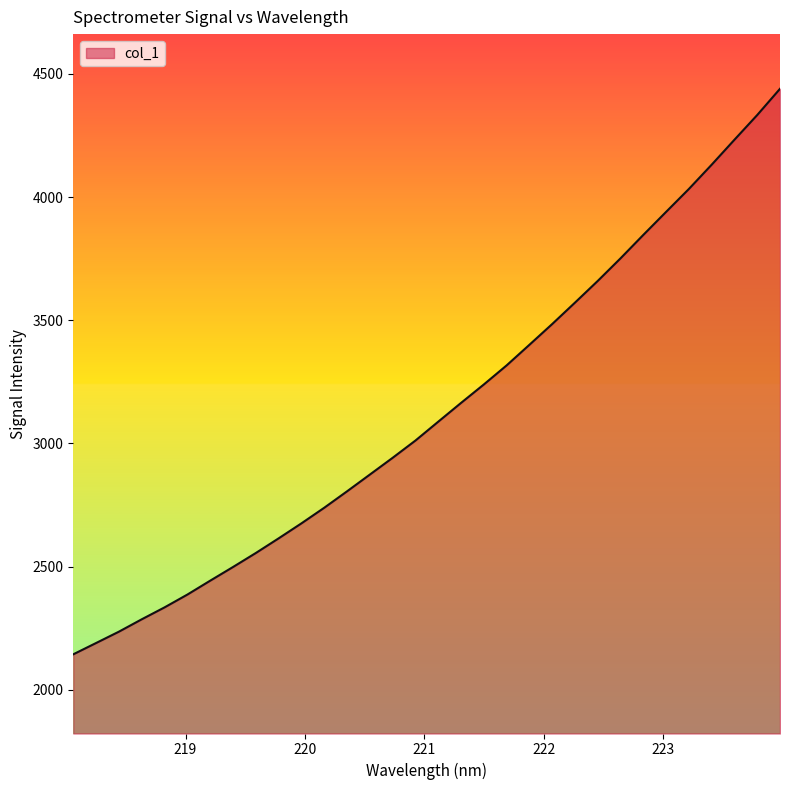

What is the greatest value displayed?

4439.8